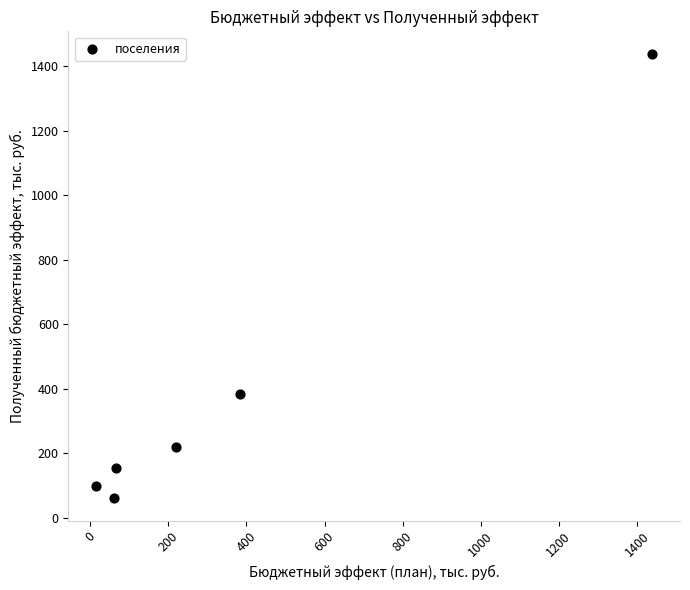

What Y value in the scatter plot is closest to 750?

383.4